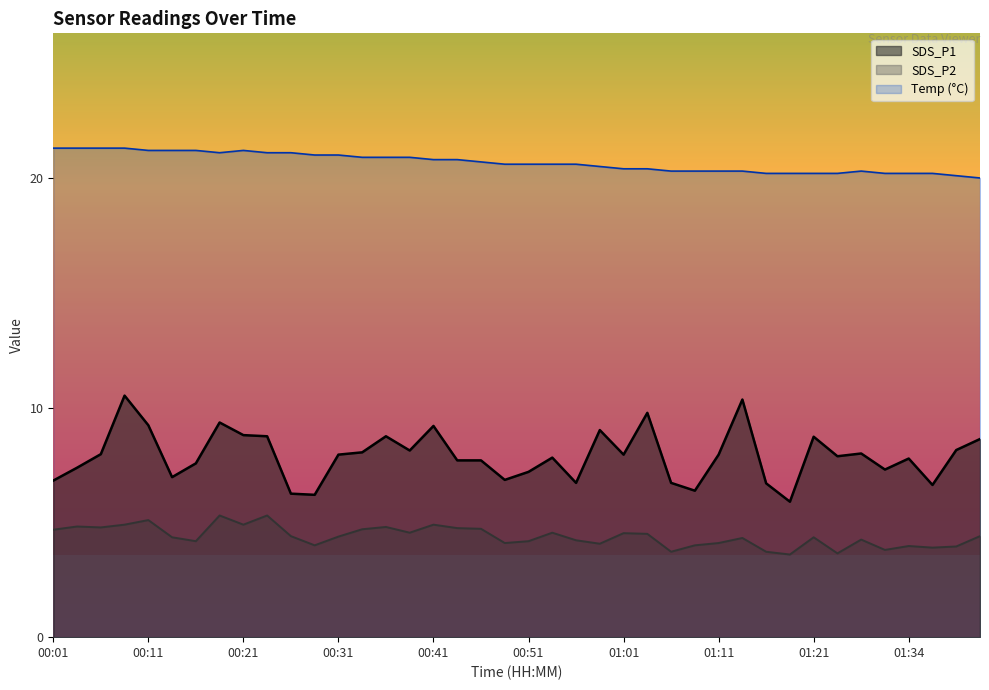

How many data points in SDS_P2 are above 4?

30